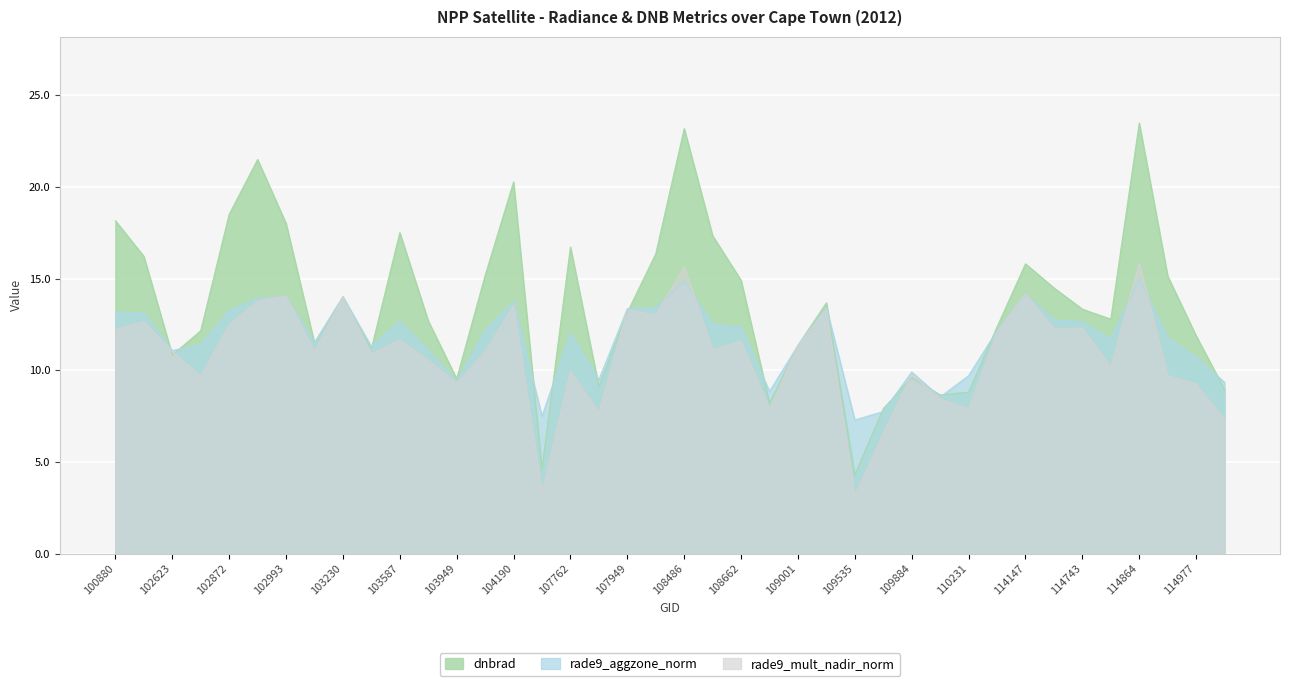

Which series has the largest range (max minus min)?

dnbrad